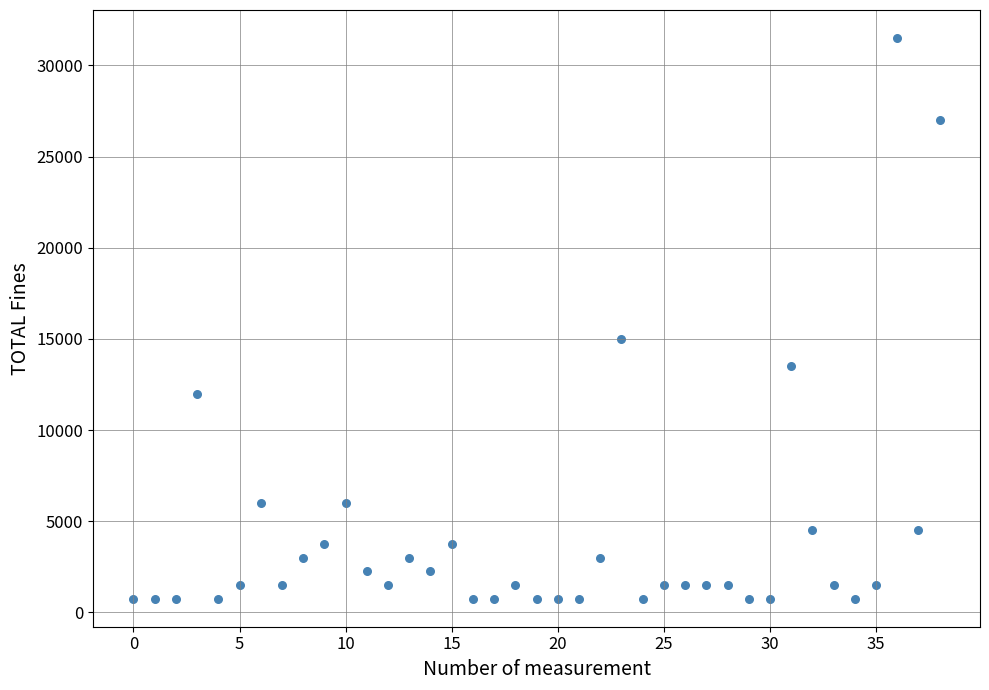

What Y value in the scatter plot is closest to 16125?

15000